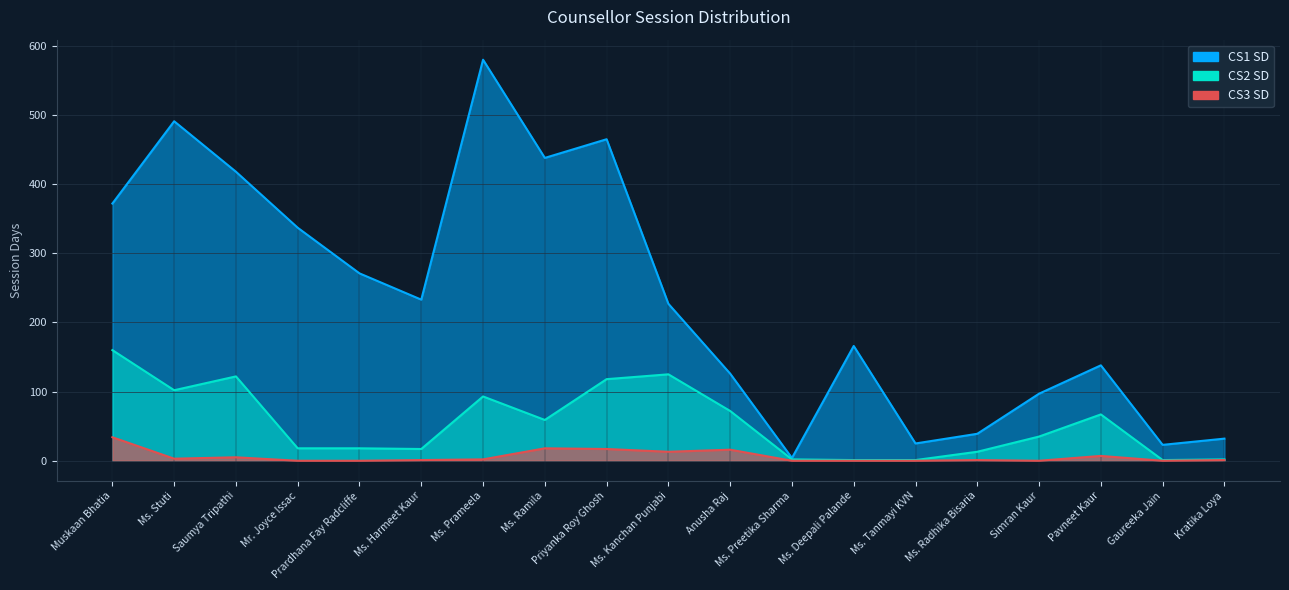

What is the difference between the maximum and minimum values in the CS3 SD series?

34